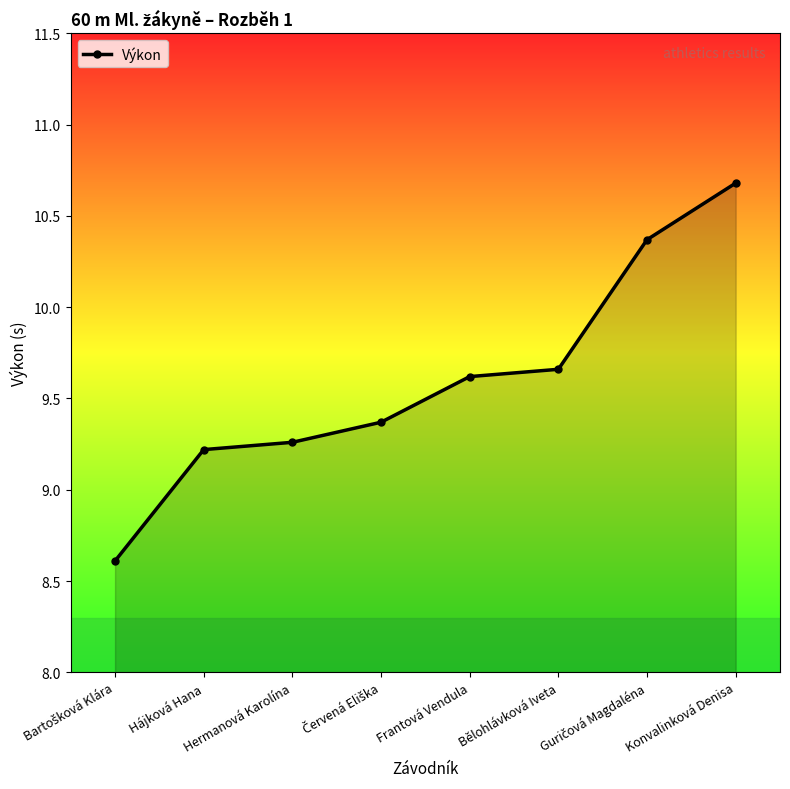

How many values are between 9 and 10?

5